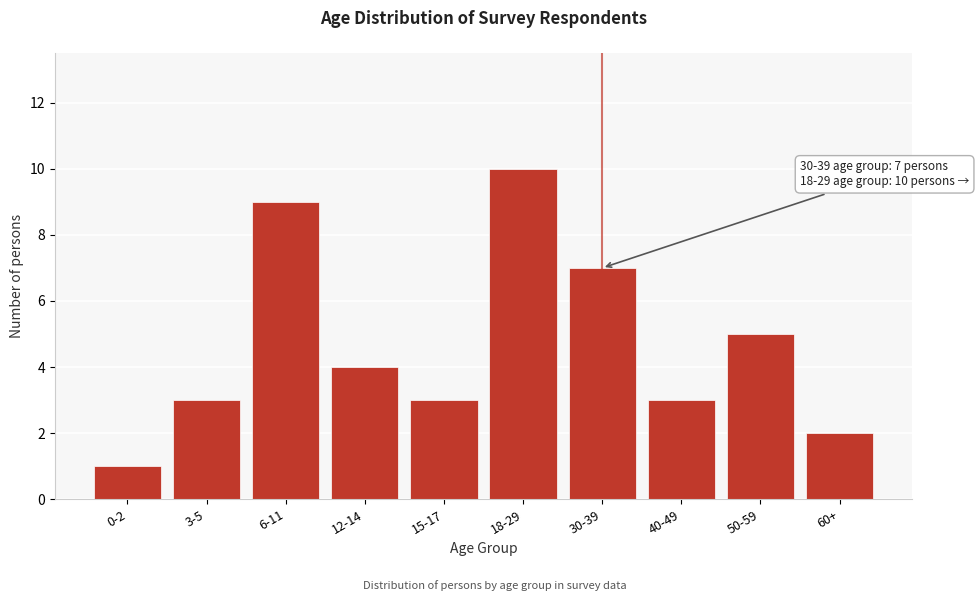

Reading left to right, list all the values displayed in this chart.

0-2=1	3-5=3	6-11=9	12-14=4	15-17=3	18-29=10	30-39=7	40-49=3	50-59=5	60+=2